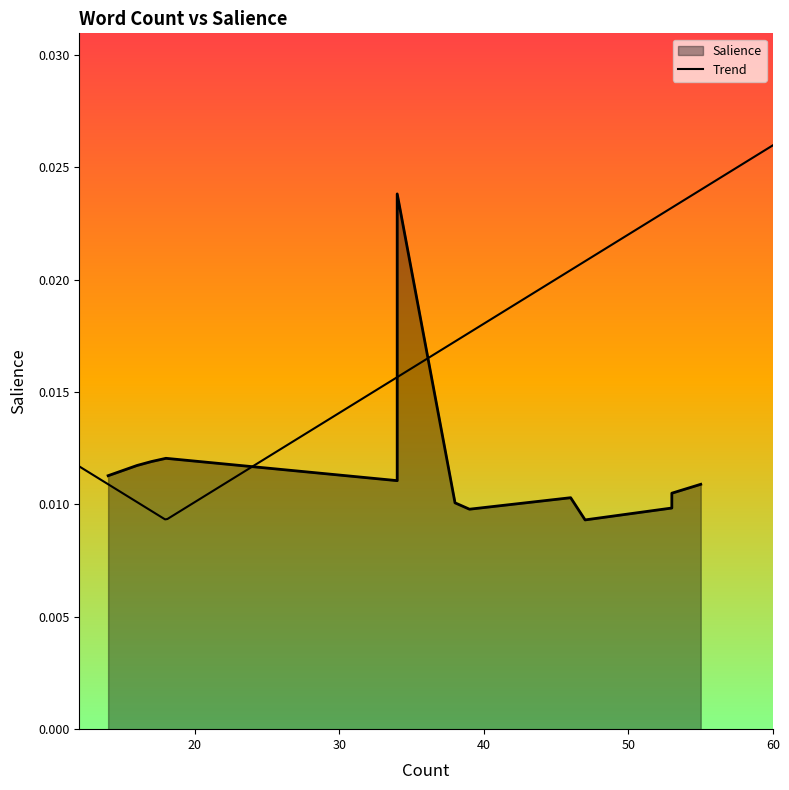

How many points are lower than both their immediate neighbors (excluding endpoints)?

3